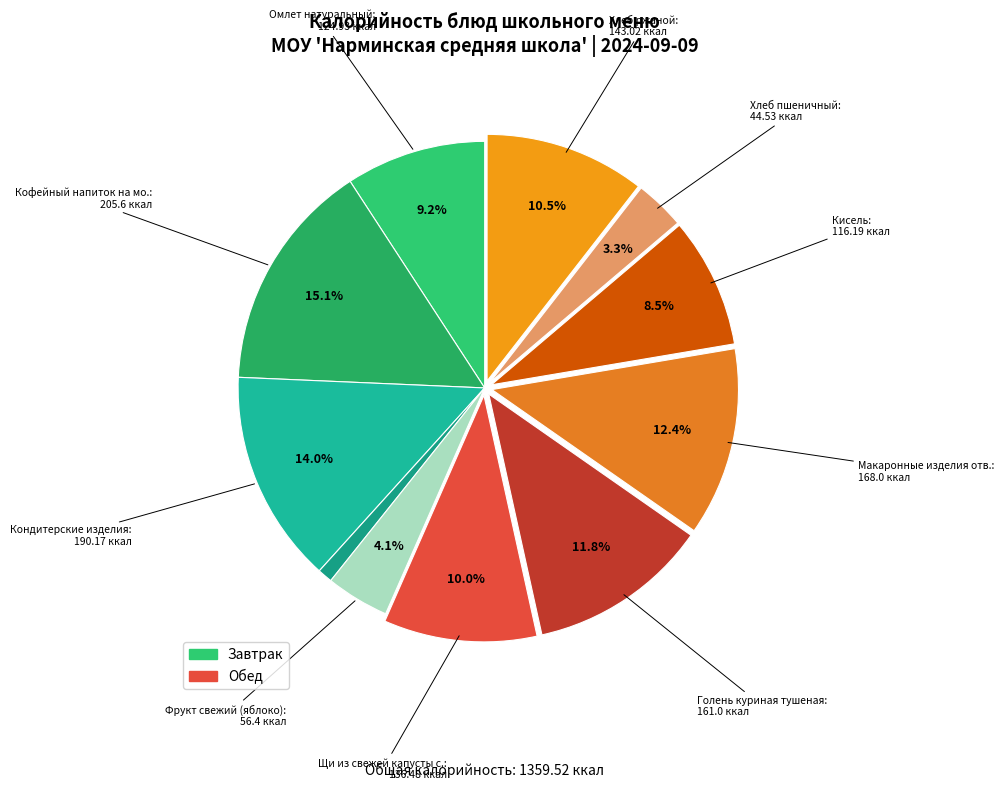

Count the number of slices in the pie.

11